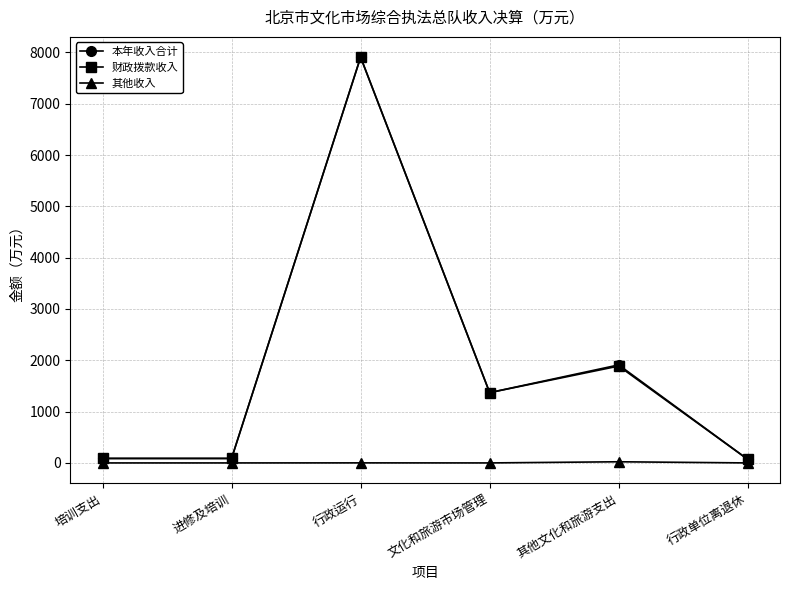

True or false: 本年收入合计 has more than 1 interior local peaks.

True